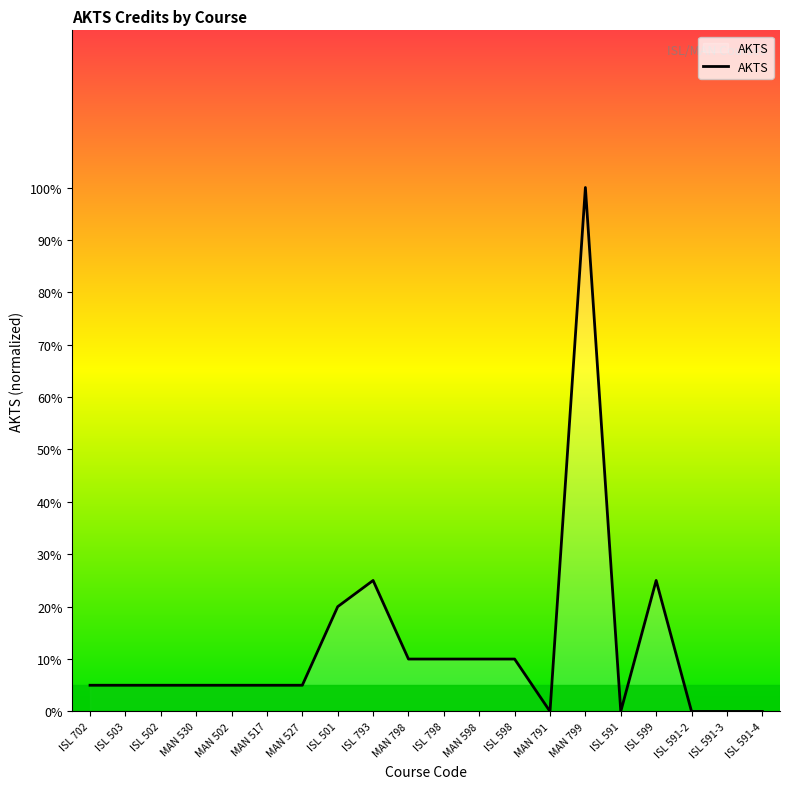

What is the change in value from ISL 503 to ISL 793?

+20